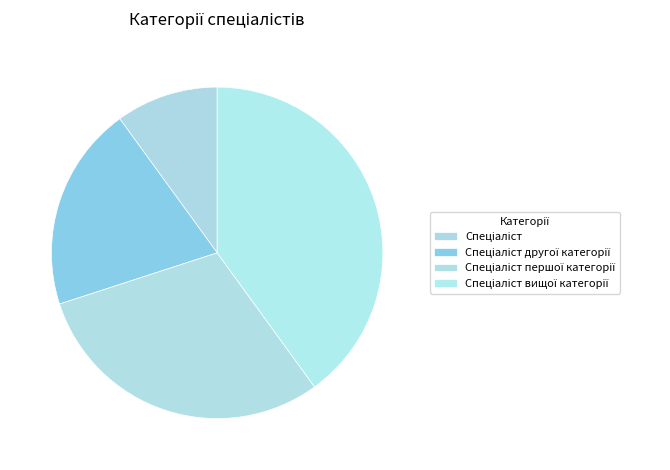

Approximately how many times larger is the value at Спеціаліст вищої категорії compared to Спеціаліст першої категорії?

1.3